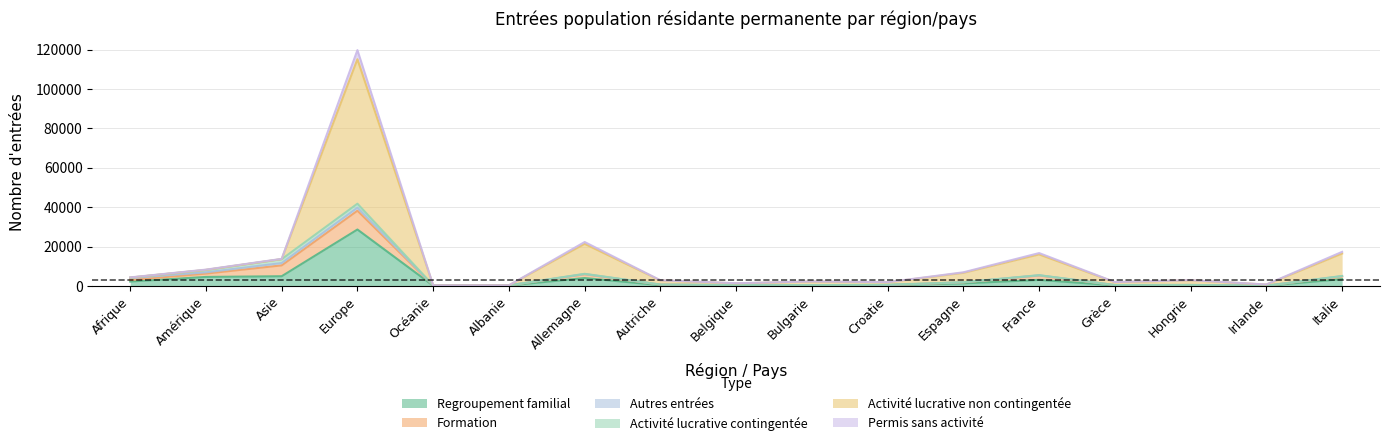

What is the highest value of the Regroupement familial series?

28686